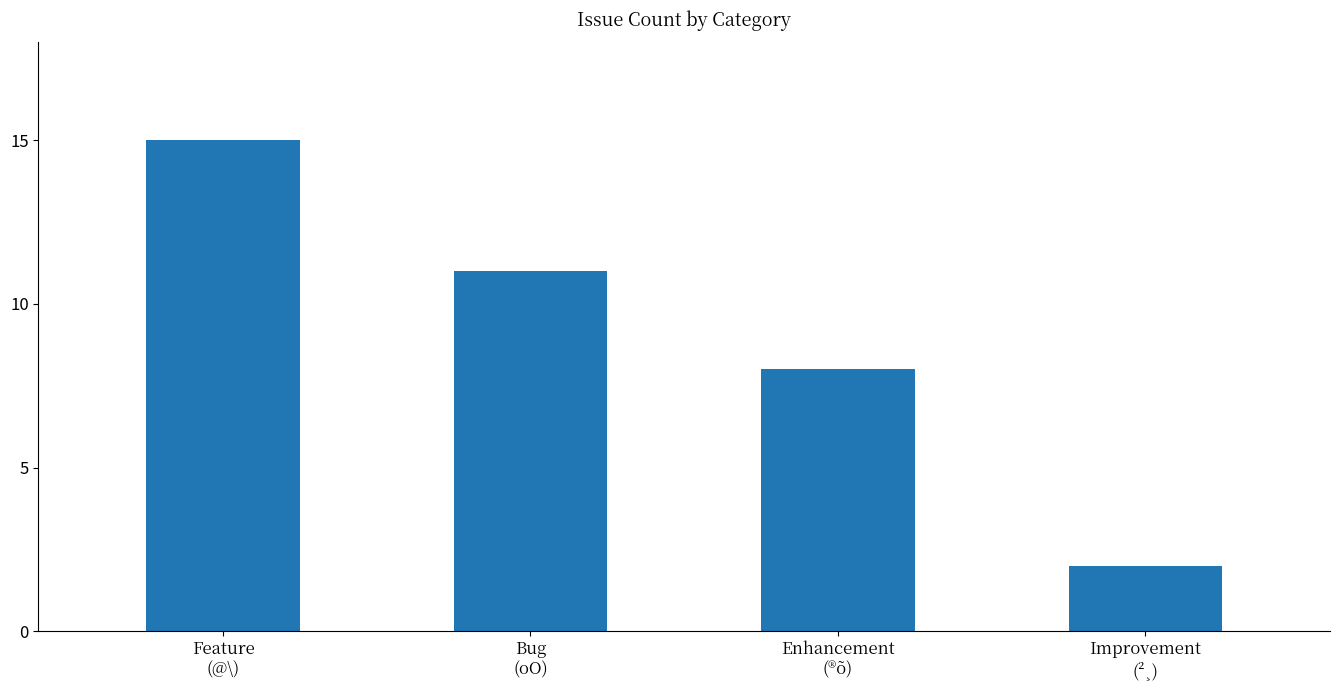

Reading right to left, what are all the values shown in this chart?

Improvement
(²¸)=2	Enhancement
(®õ)=8	Bug
(oO)=11	Feature
(@\)=15